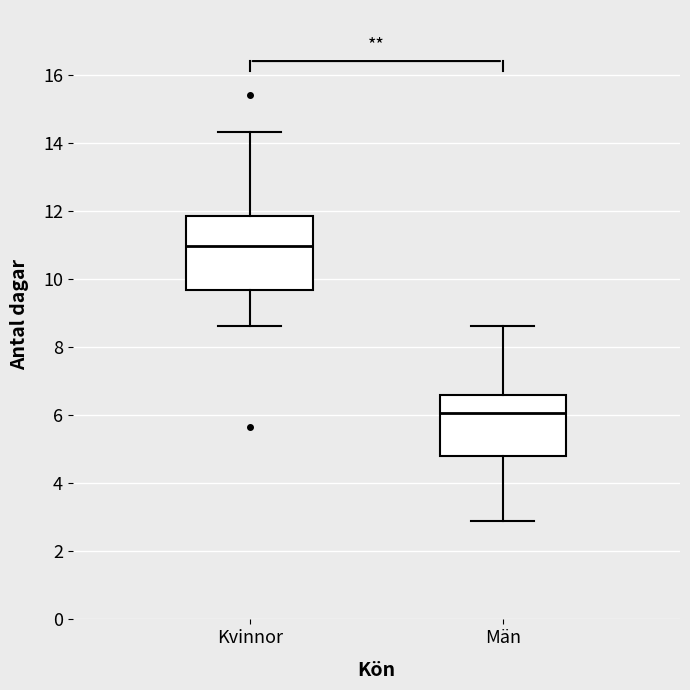

Which box is the tallest, from its lower edge to its upper edge?

Kvinnor